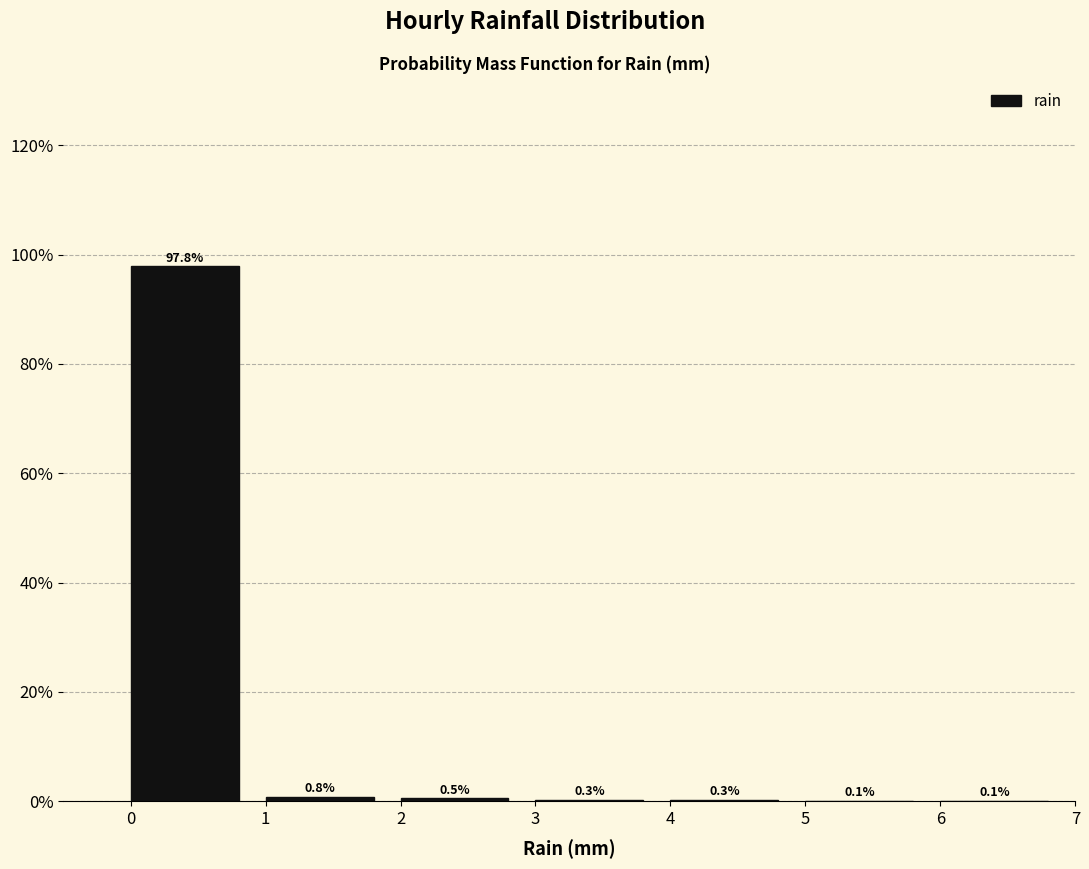

Over which range of the x-axis is the bar tallest?

0 to 1